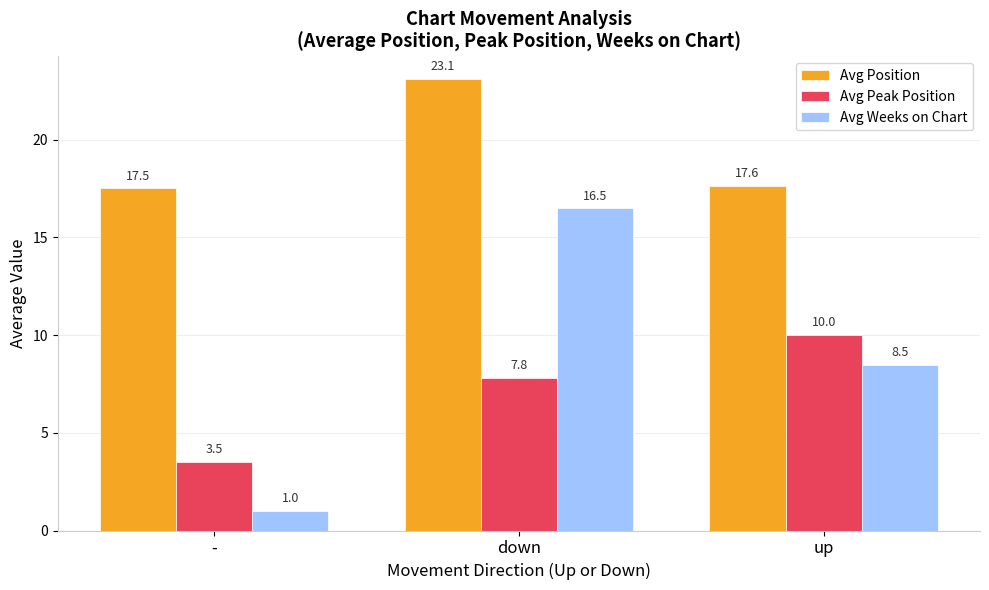

What is the value of the Avg Weeks on Chart bar at the 1st from the left?

1.0